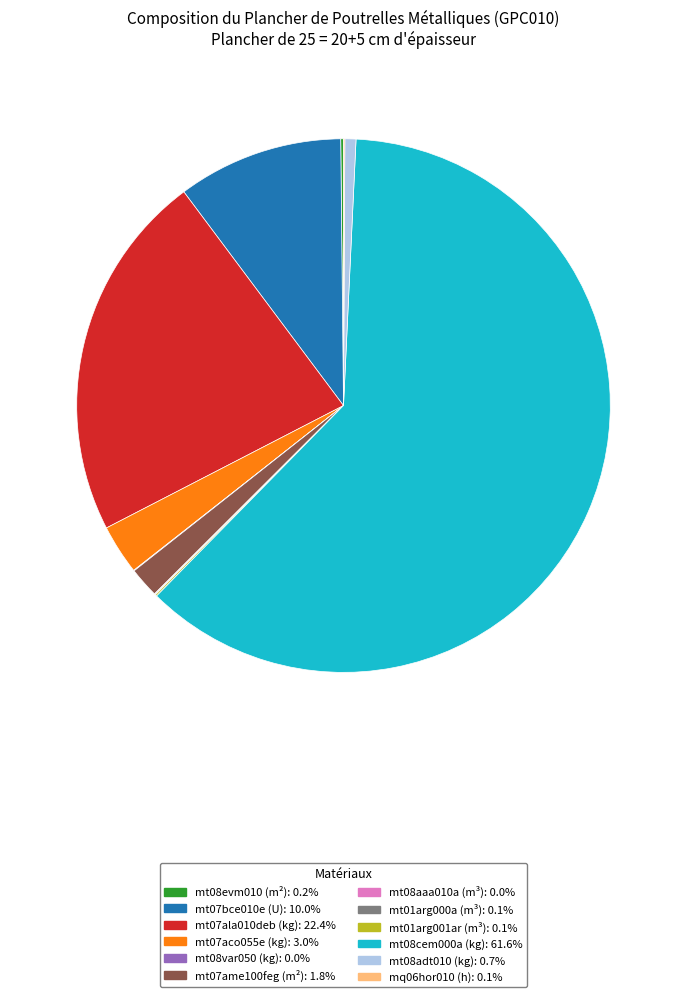

Is there any slice that represents more than half of the pie?

Yes